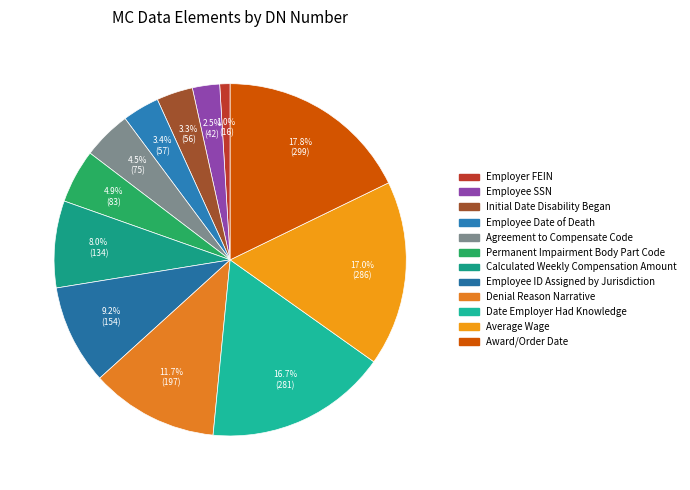

How many segments does this pie chart have?

12